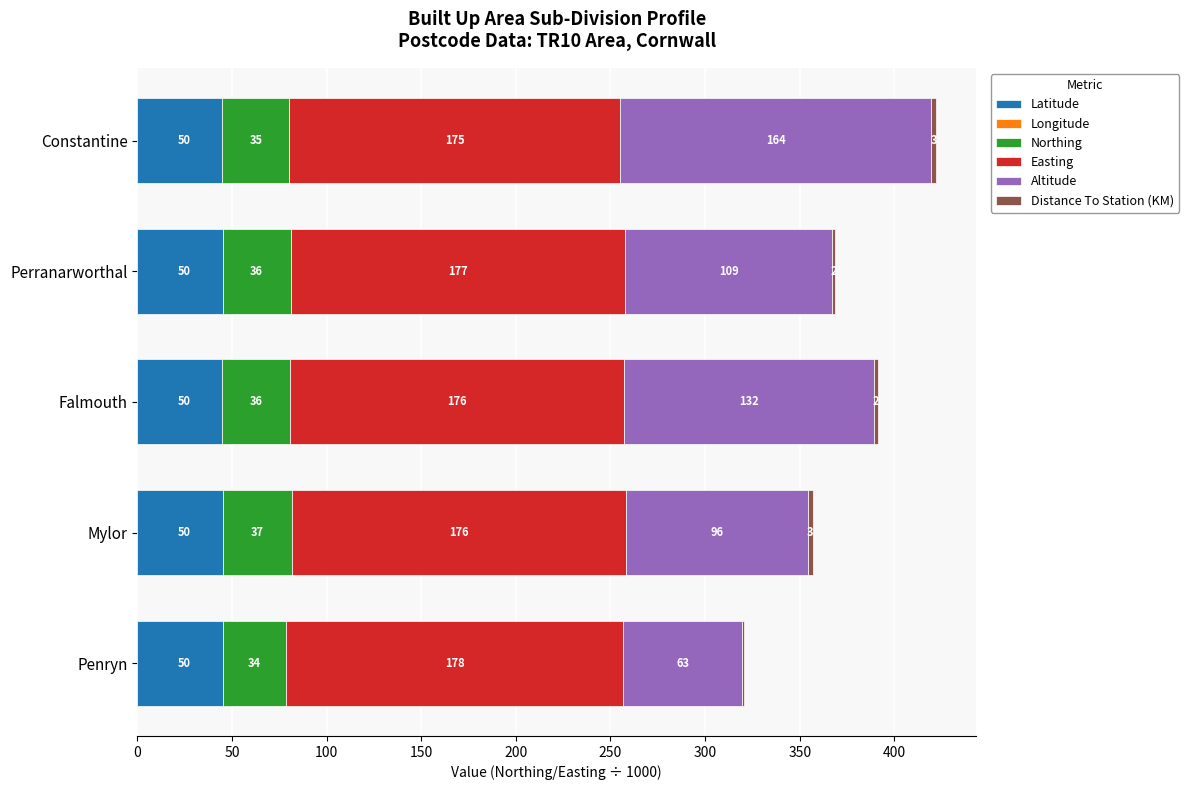

What is the difference between the second highest and minimum values in the Altitude series?

69.0